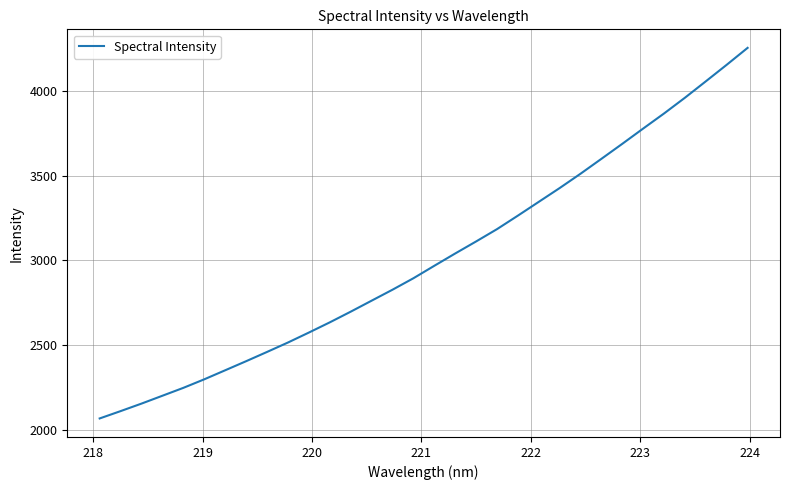

What is the greatest value displayed?

4257.2